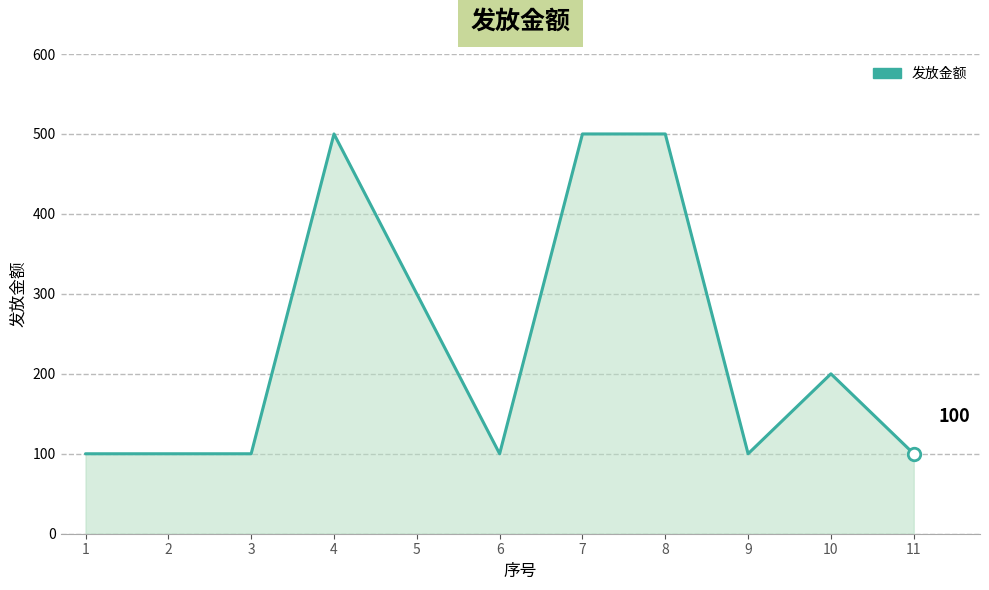

What is the change in value from 4 to 9?

-400